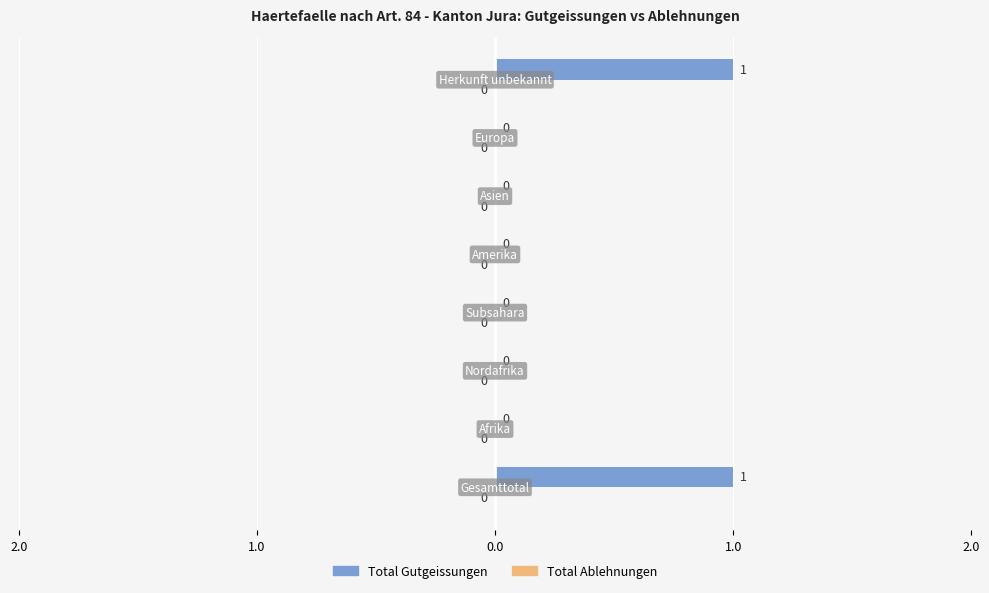

Are the bars horizontal?

Yes